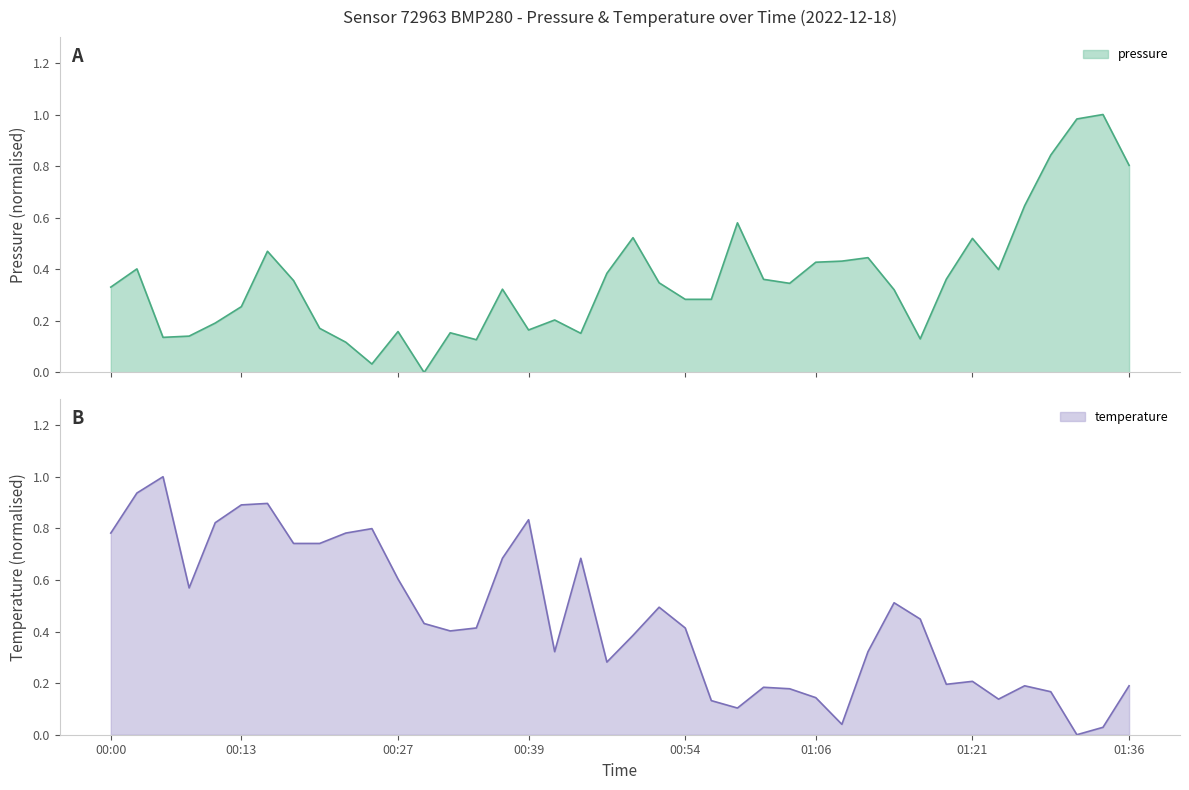

True or false: temperature has a value of 0.8 at 00:00.

True